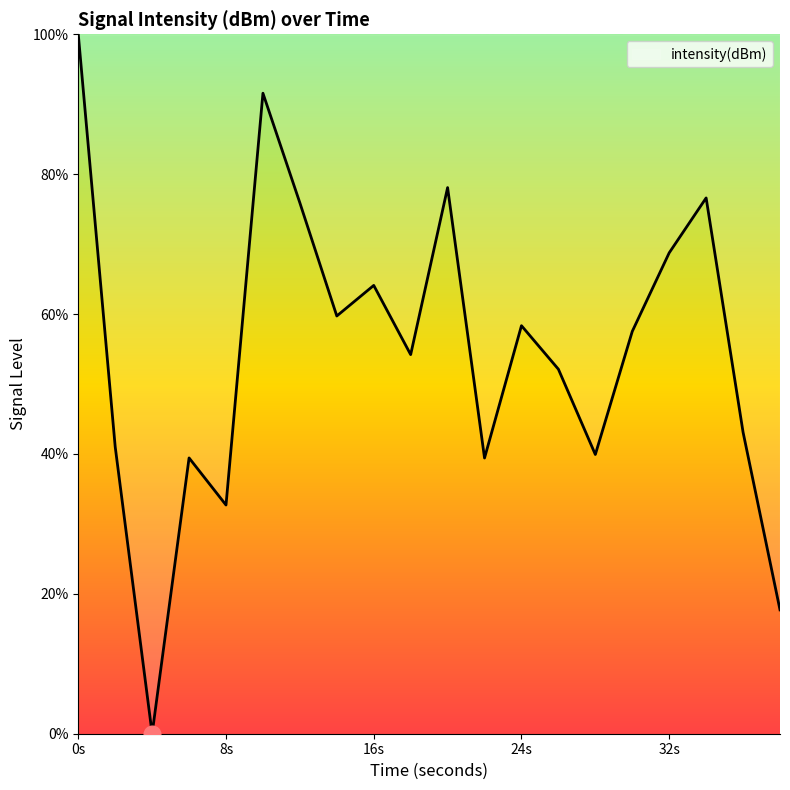

Does the chart have visible grid lines?

No